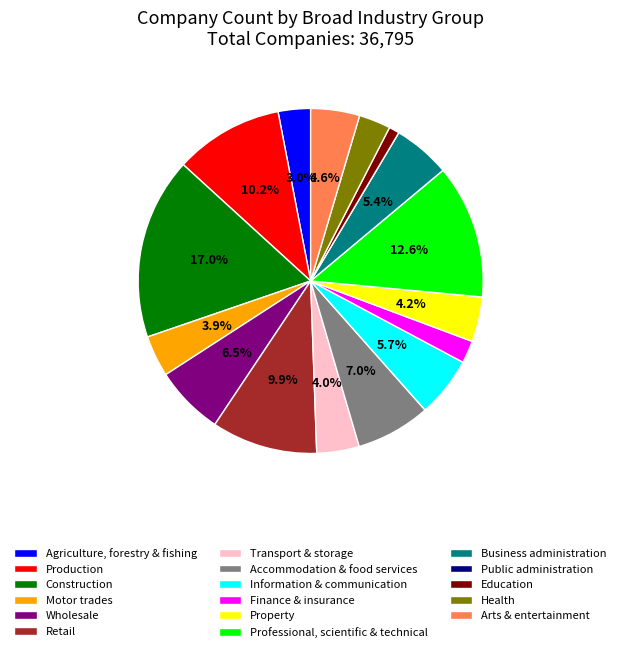

To the nearest percent, what percentage of the pie is Professional, scientific & technical?

13%